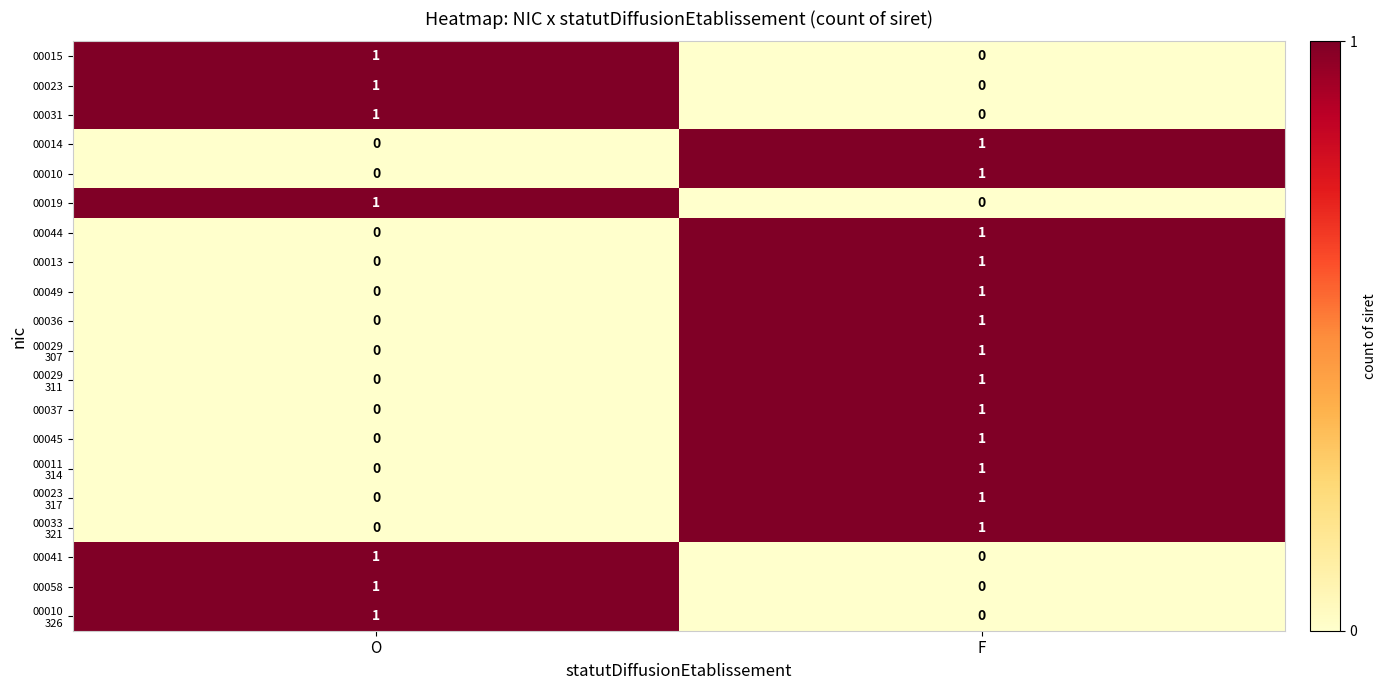

At which label is 00037 closest to 0?

O